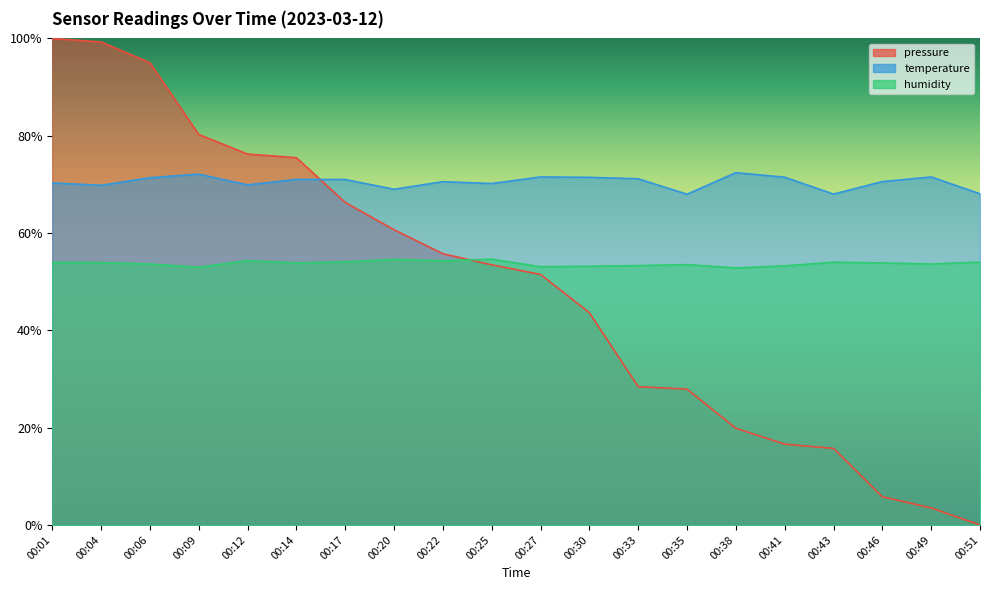

Is the value of temperature at 00:01 greater than the value of humidity at 00:46?

Yes